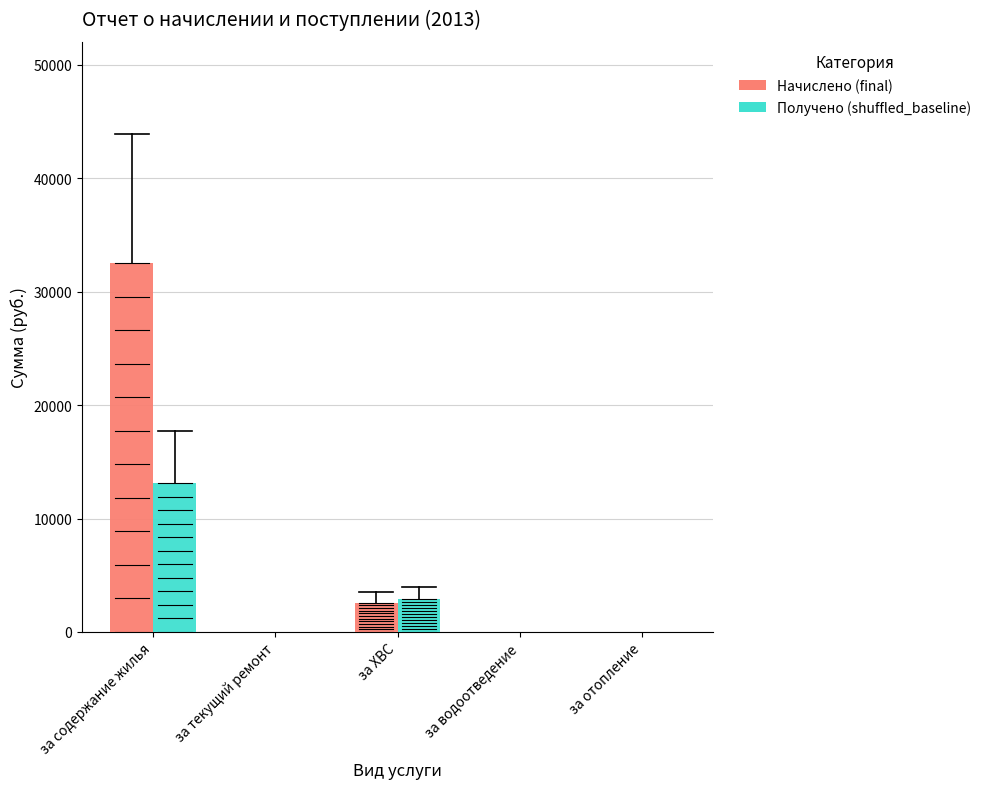

Between за текущий ремонт and за ХВС, which series saw the biggest shift?

Получено (shuffled_baseline)